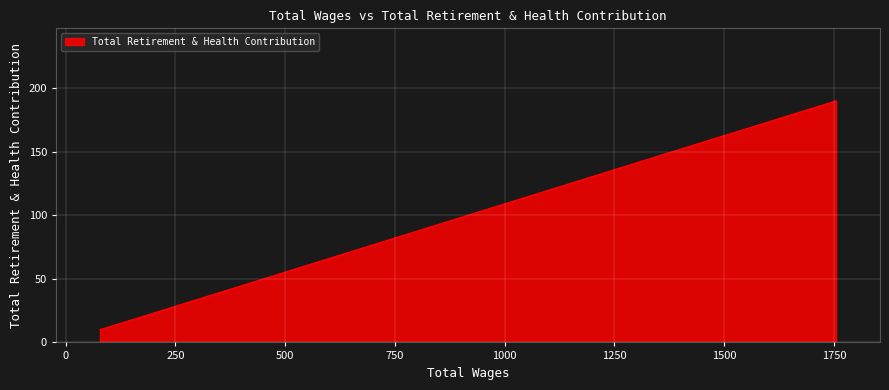

How many series are shown in this chart?

1